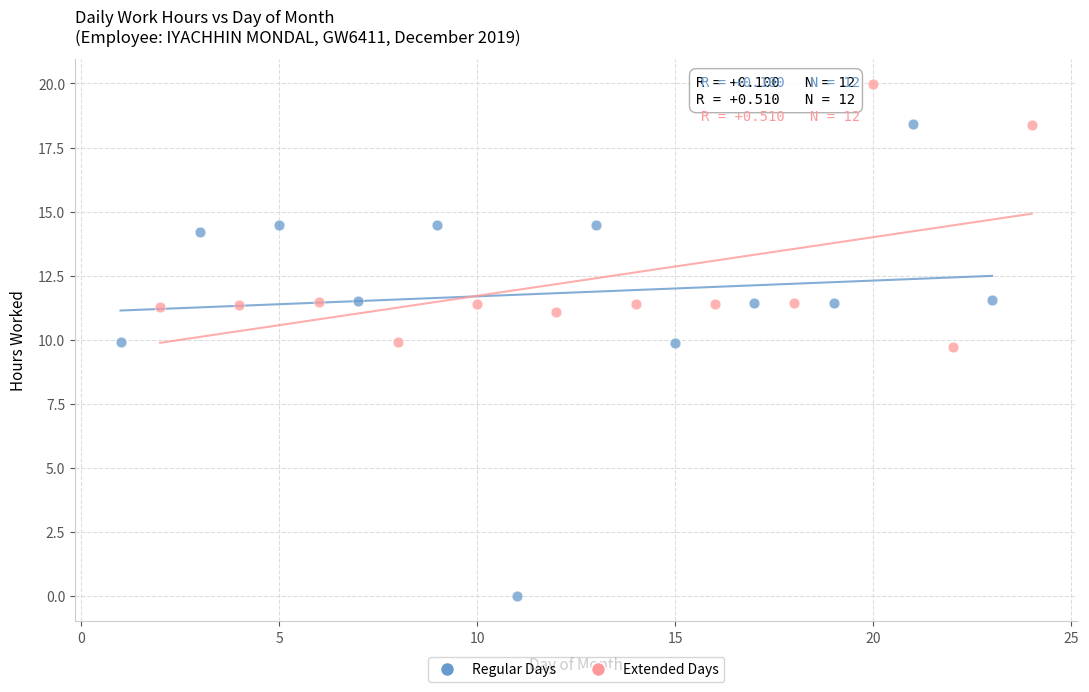

Which series contains the highest Y value?

Extended Days